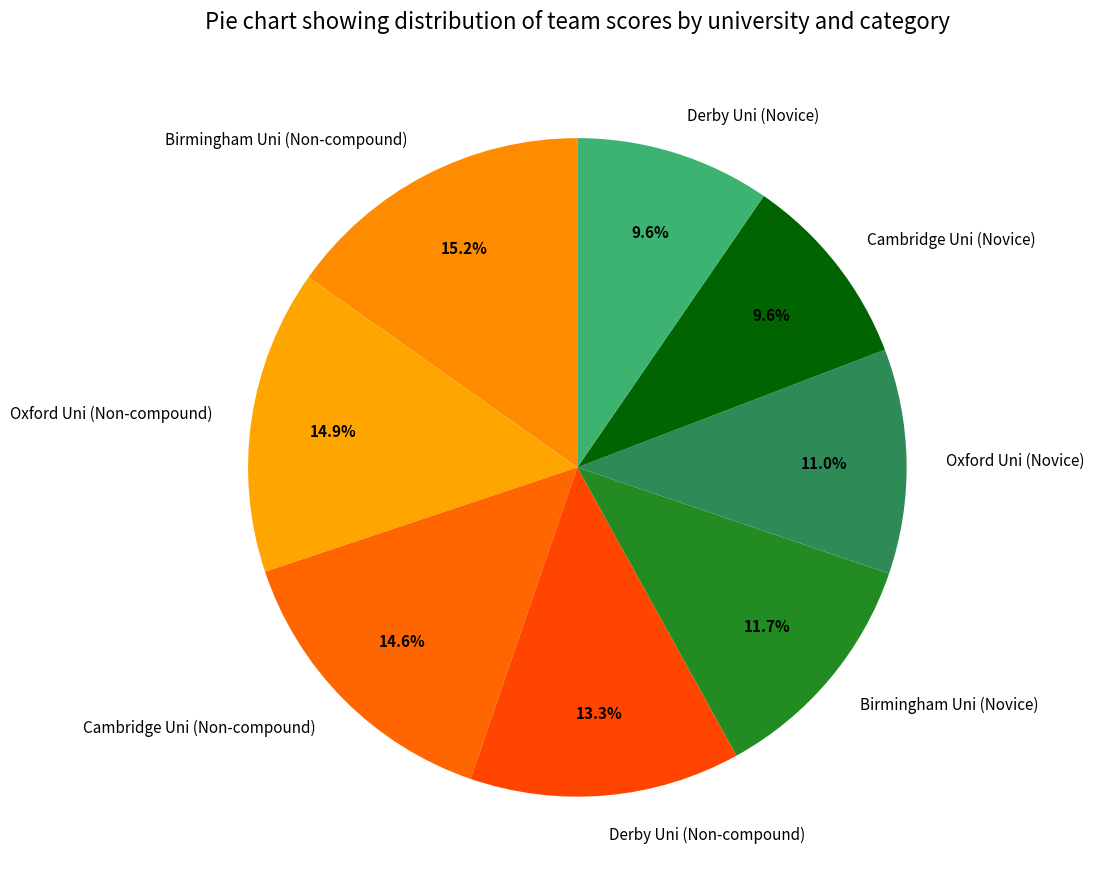

What percentage is NOT represented by Cambridge Uni (Non-compound)?

85.4%